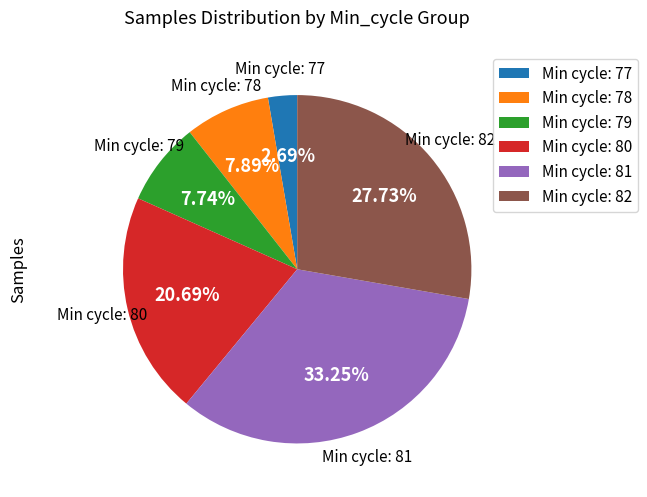

Does any single category account for the majority?

No